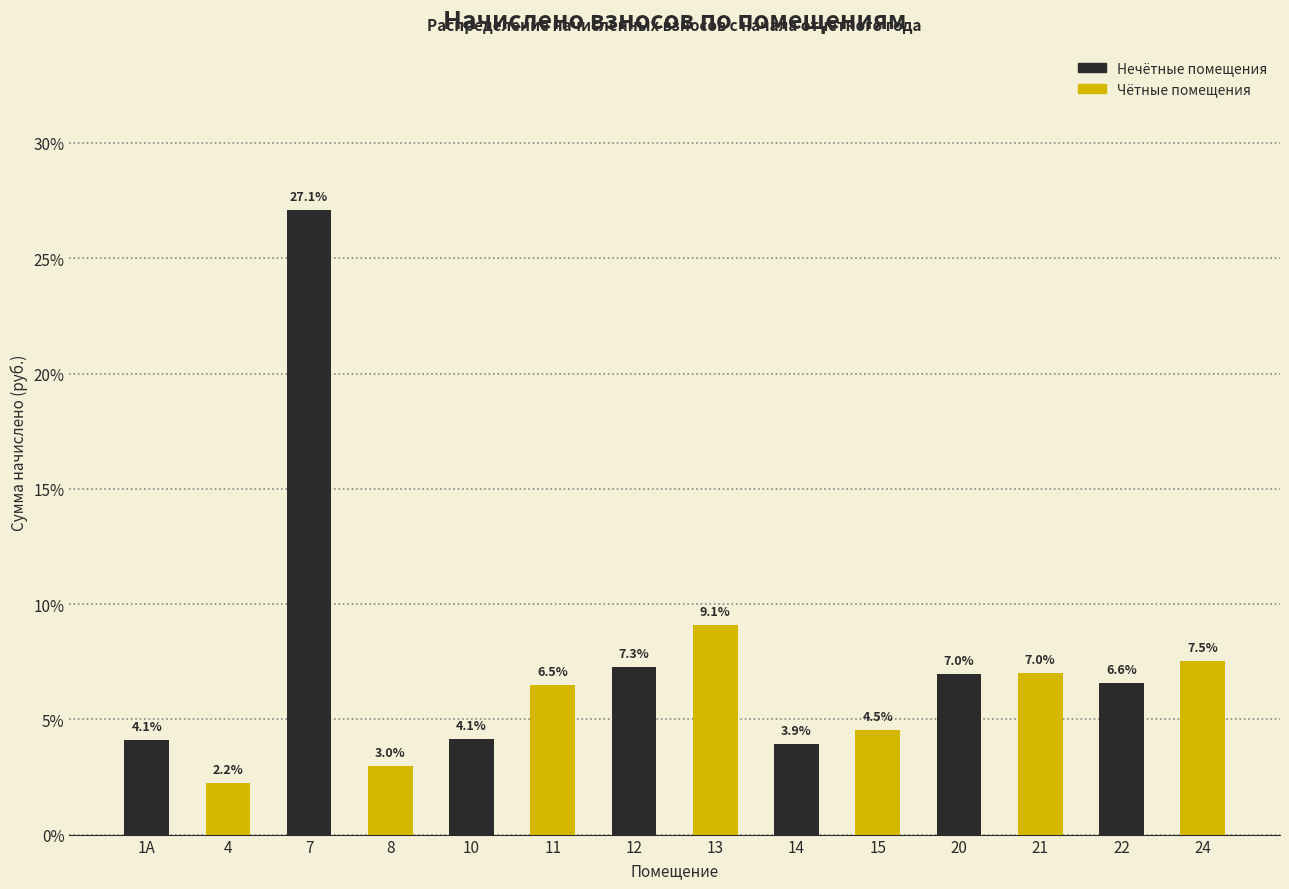

Reading right to left, what are all the values shown in this chart?

7.5	6.6	7.0	7.0	4.5	3.9	9.1	7.3	6.5	4.1	3.0	27.1	2.2	4.1